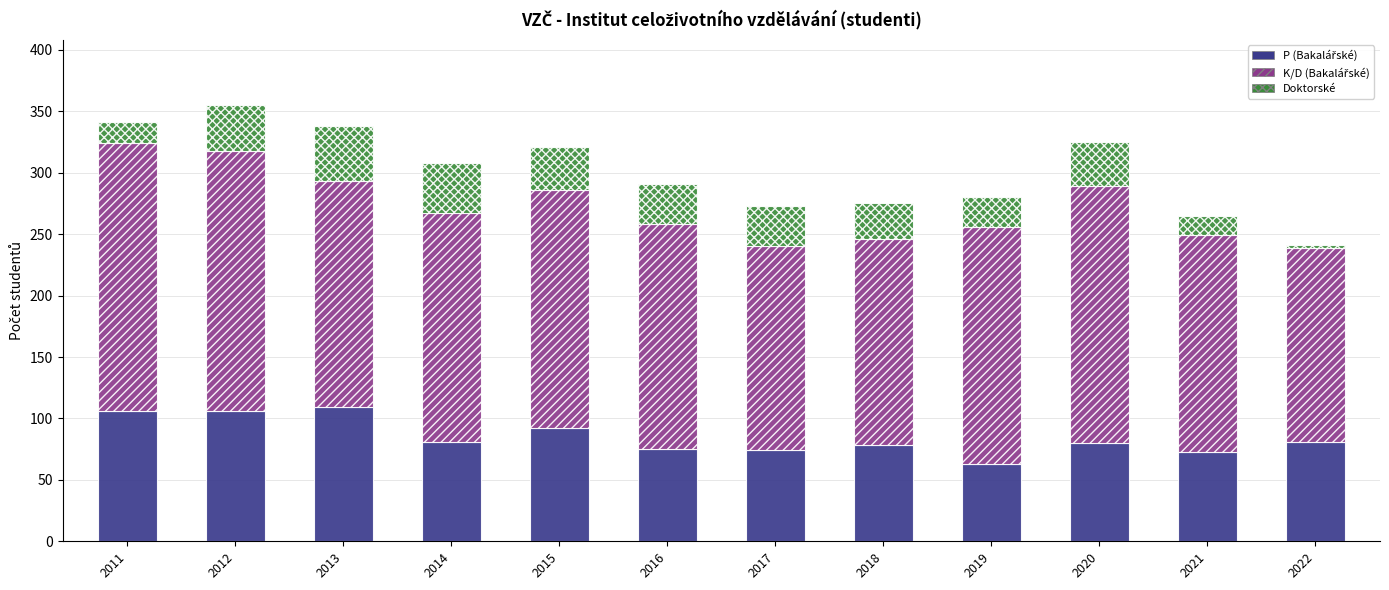

What is the total value across all series at 2021?

265